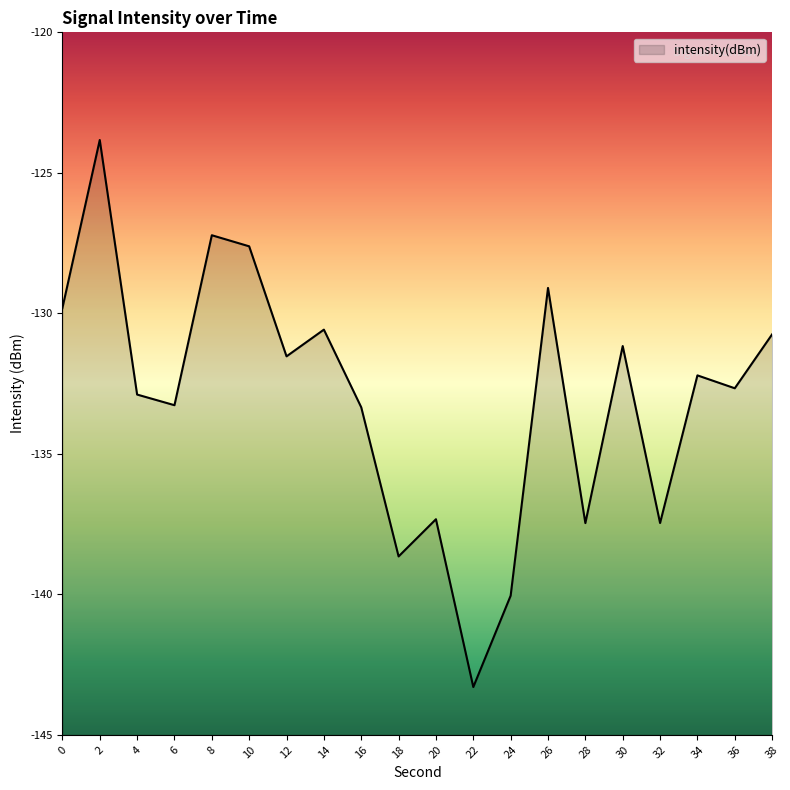

What is the maximum value shown in the chart?

-123.8